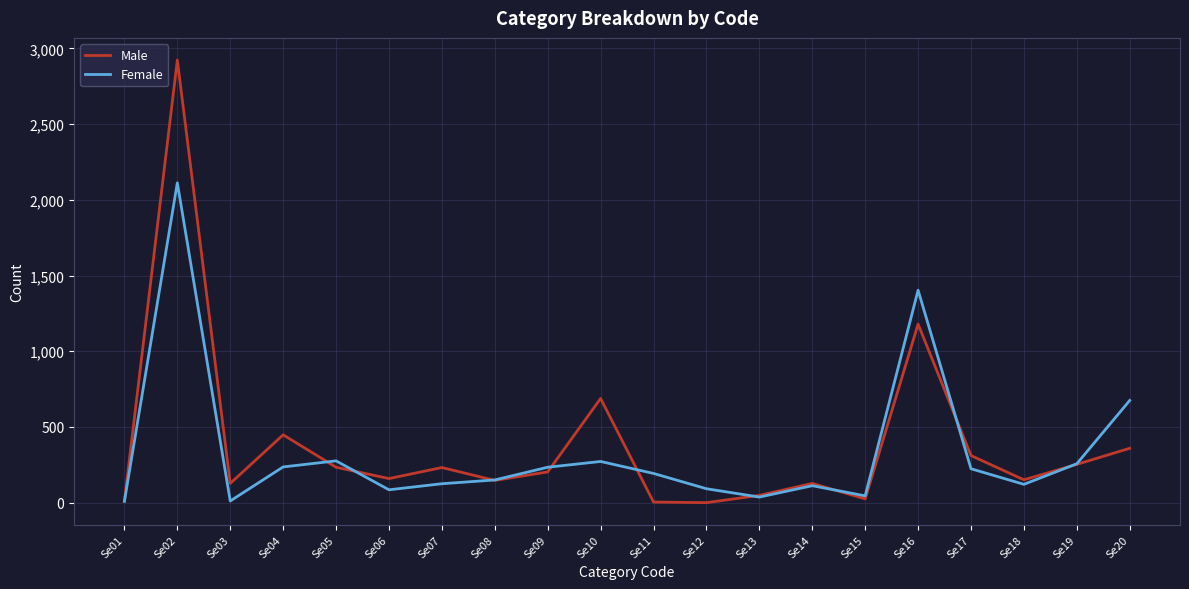

At which label does Female reach its peak?

Se02